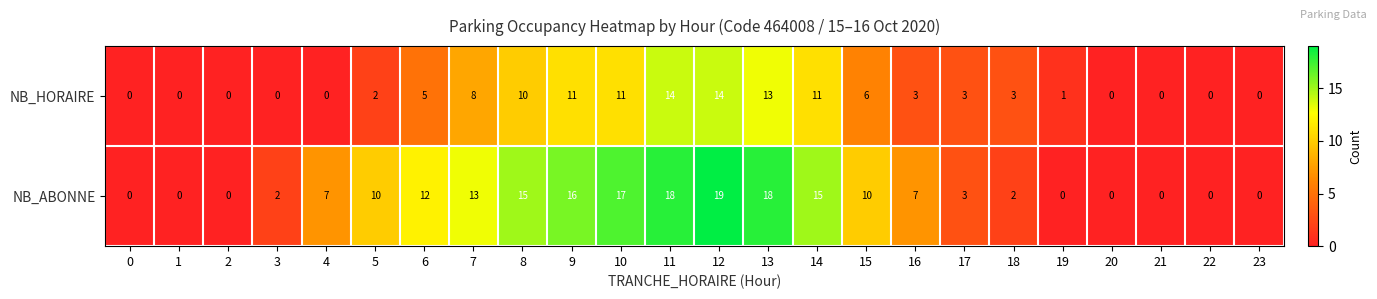

What is the approximate value of NB_HORAIRE at 14?

11